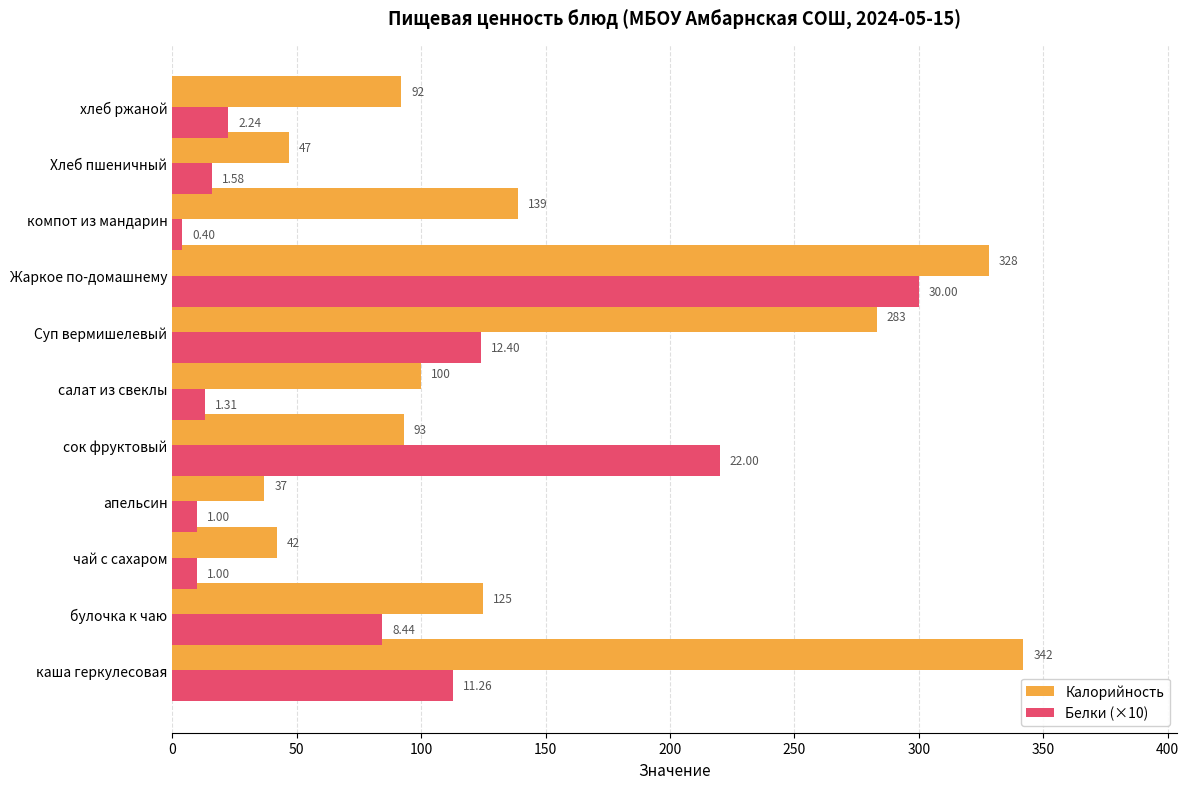

What is the value of the Калорийность bar at the 8th from the left?

328.0